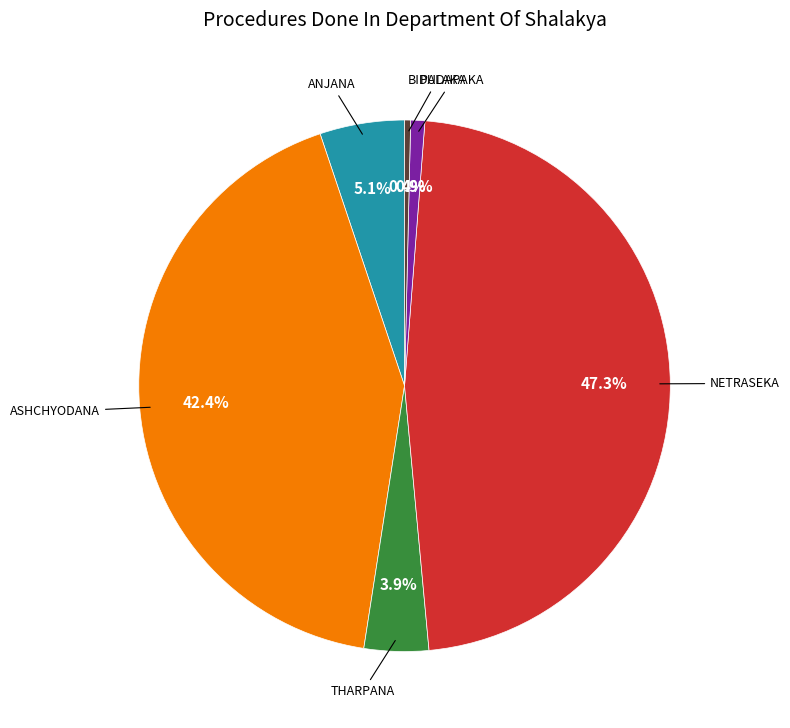

How many segments does this pie chart have?

6